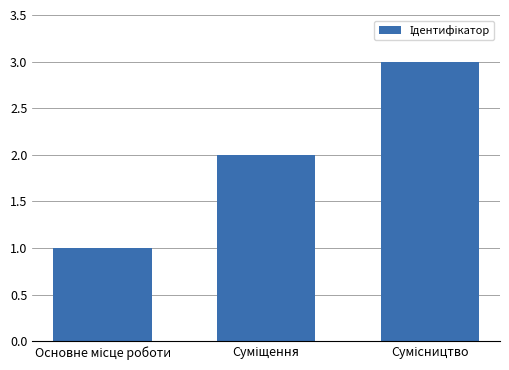

What is the sum of all values?

6